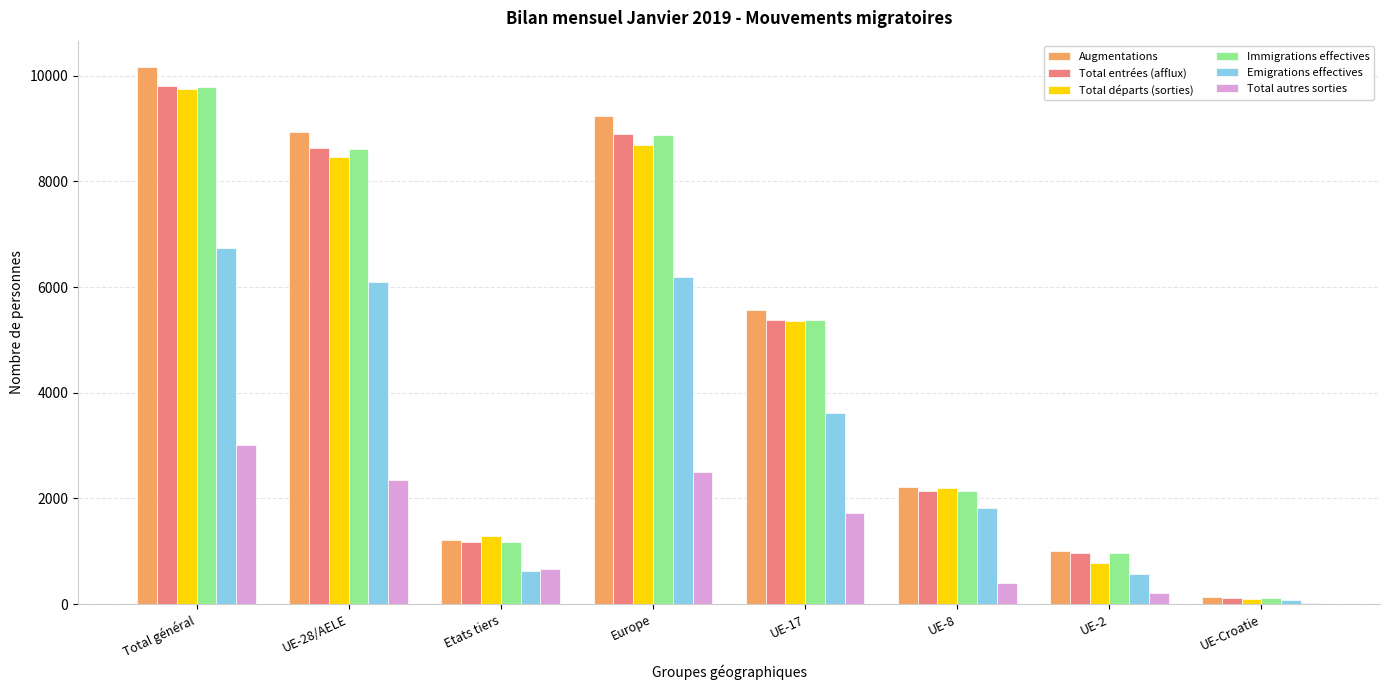

Is the value of Augmentations at UE-28/AELE greater than the value of Total autres sorties at Etats tiers?

Yes